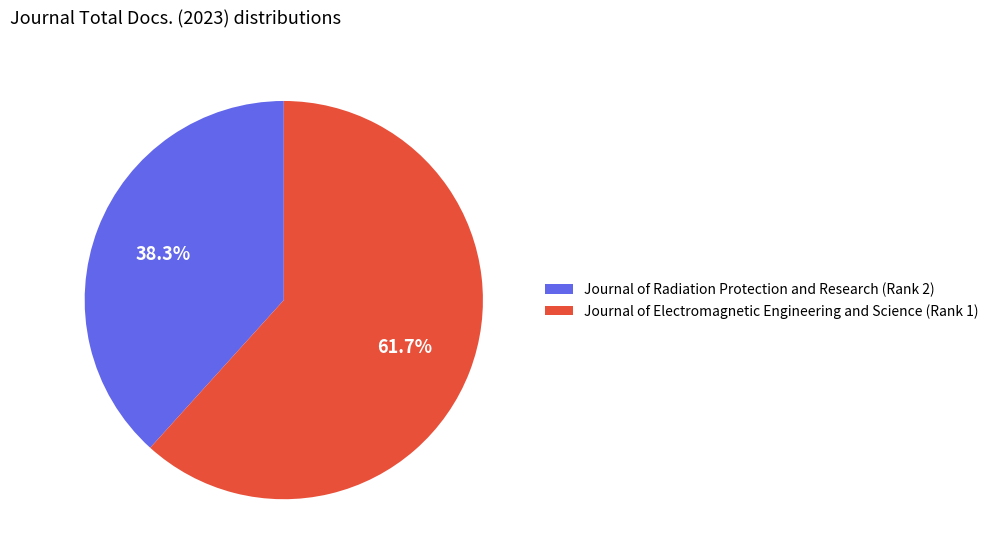

Which category has the smallest portion of the pie?

Journal of Radiation Protection and Research (Rank 2)